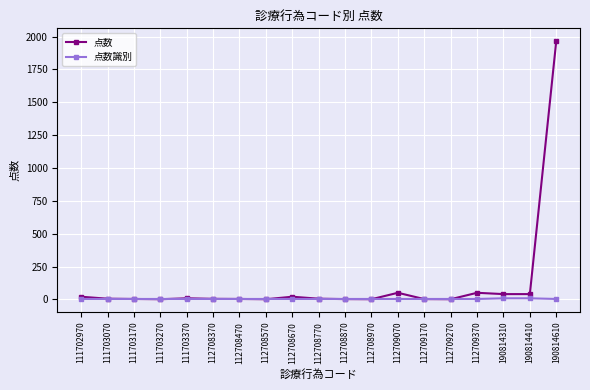

Which series has the largest total across all categories?

点数